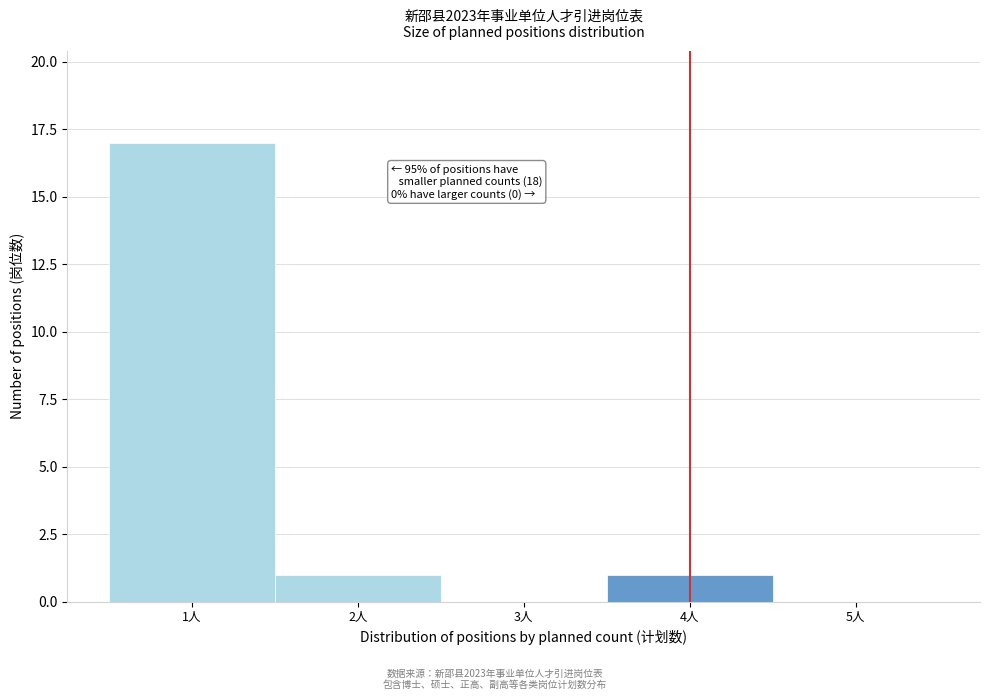

Over which range of the x-axis is the bar tallest?

0.5 to 1.5